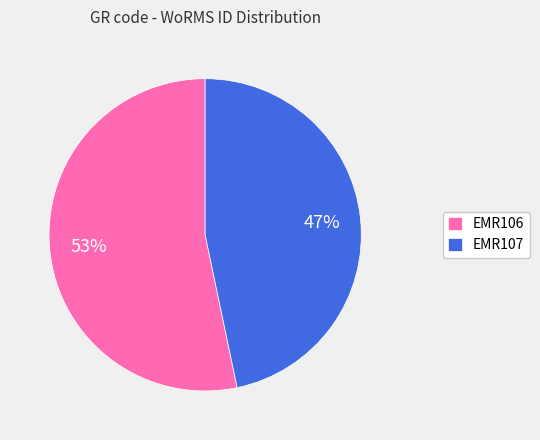

How many slices are in this pie chart?

2